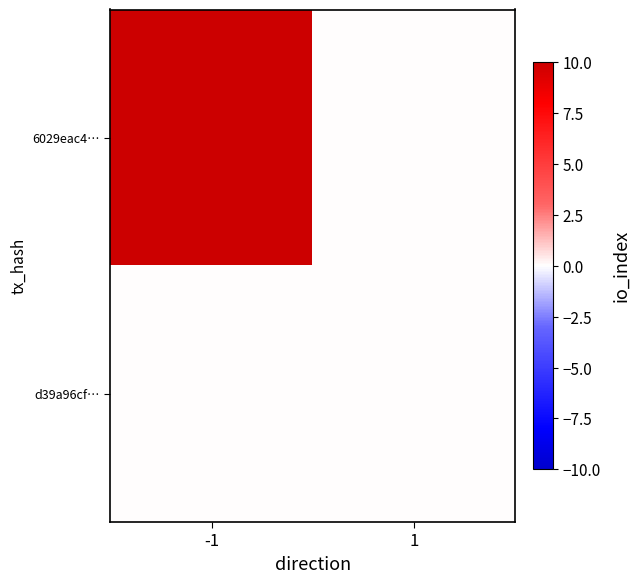

Reading left to right, what are all the values shown in this chart?

6029eac4…: -1=10	1=0
d39a96cf…: -1=0	1=0